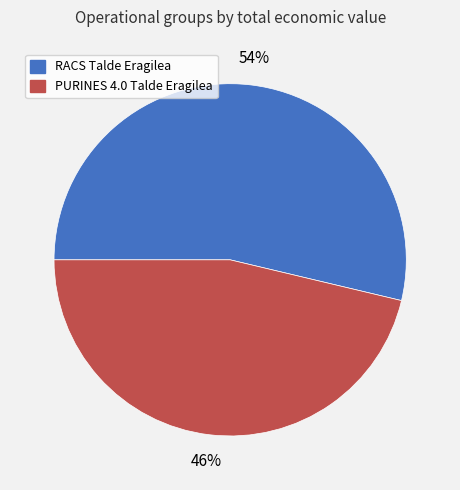

What is the largest slice in the pie chart?

RACS Talde Eragilea